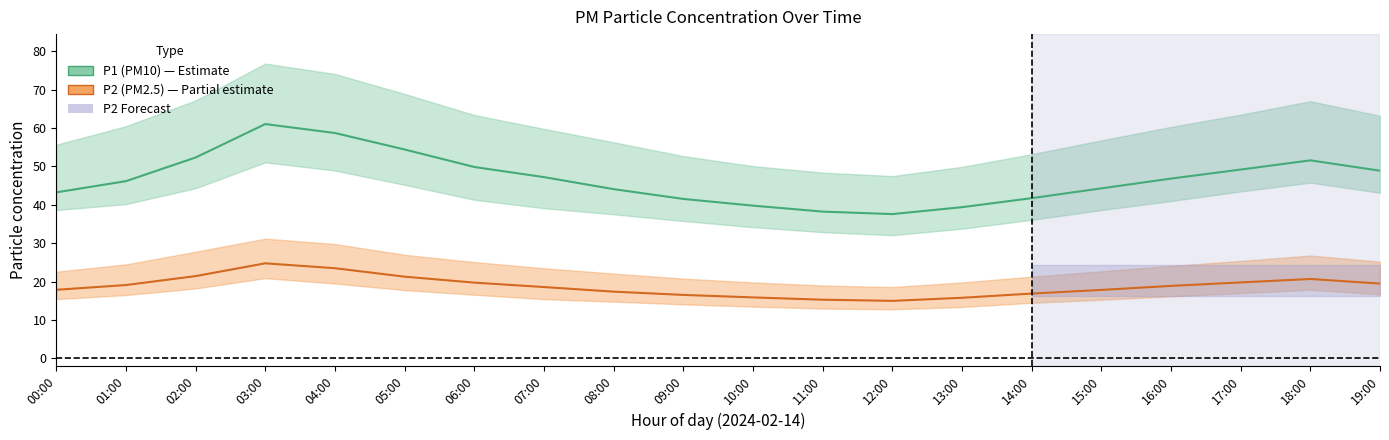

What is the difference between the maximum and minimum values in the P2 (PM2.5) series?

9.8